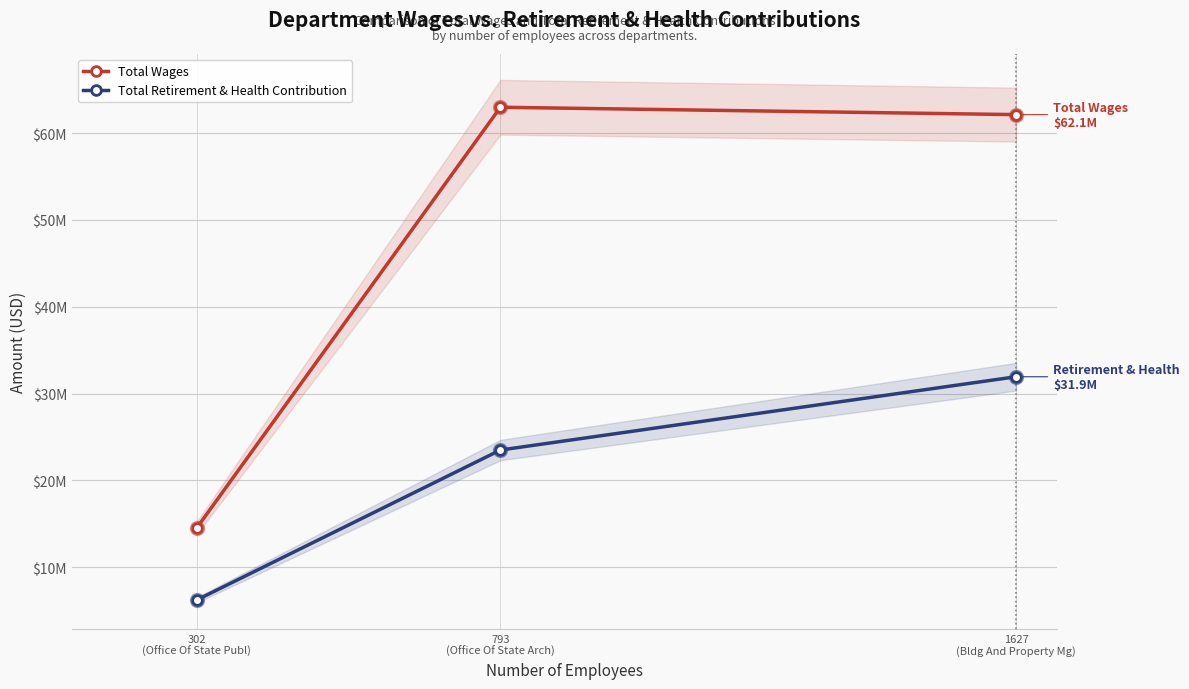

What is the total value across all series at 1627
(Bldg And Property Mg)?

94070304.8